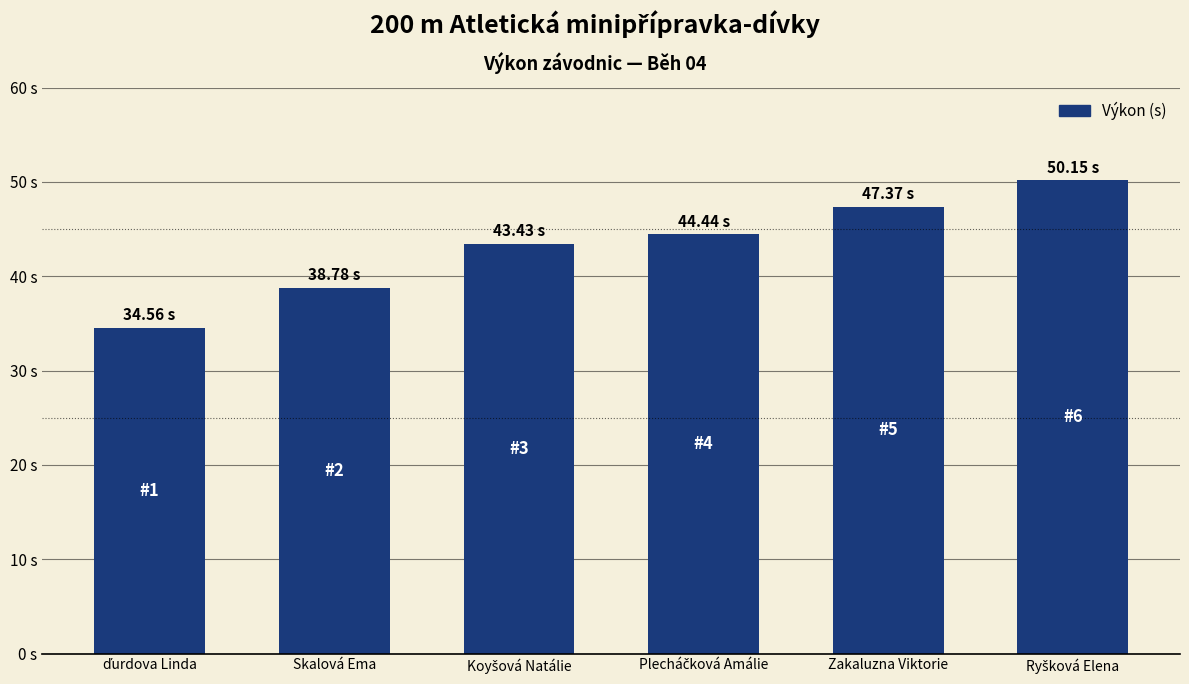

At which label does the data first exceed 44?

Plecháčková Amálie